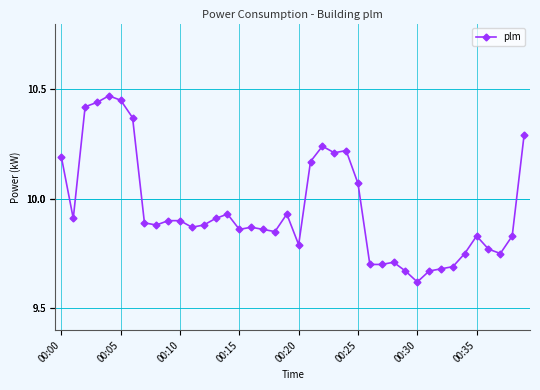

What is the difference between the maximum and second lowest values?

0.8